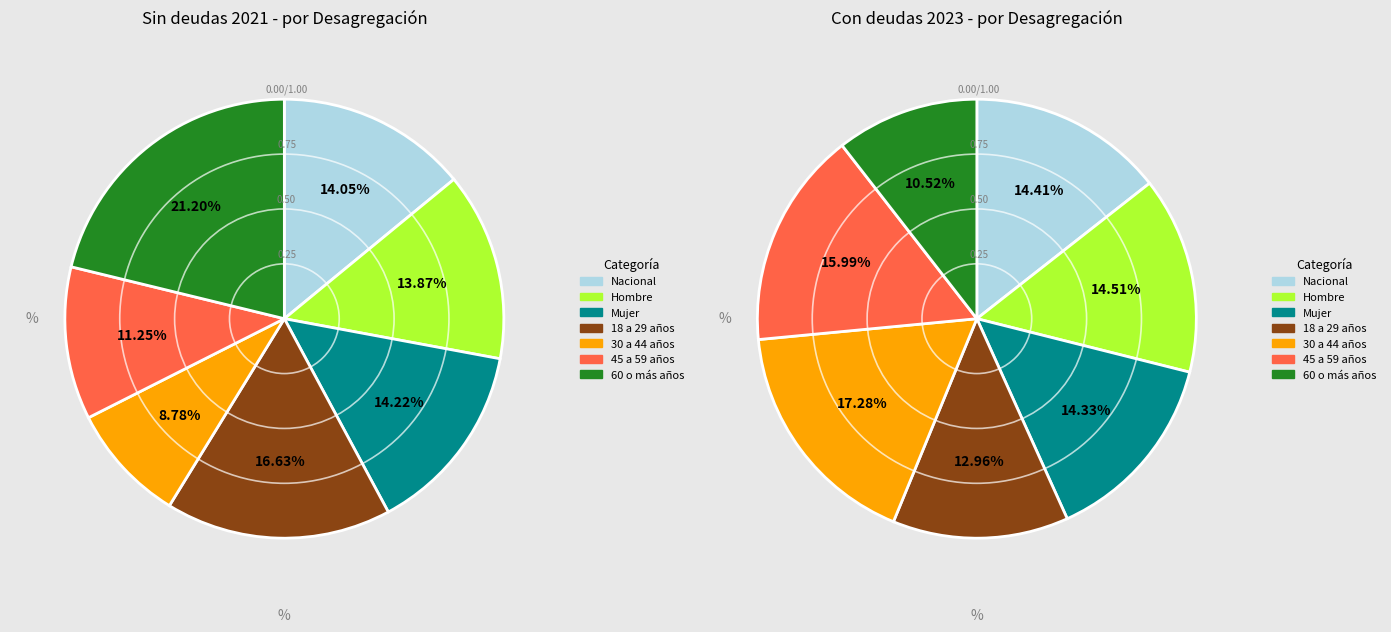

Which category has the biggest portion of the pie?

30 a 44 años